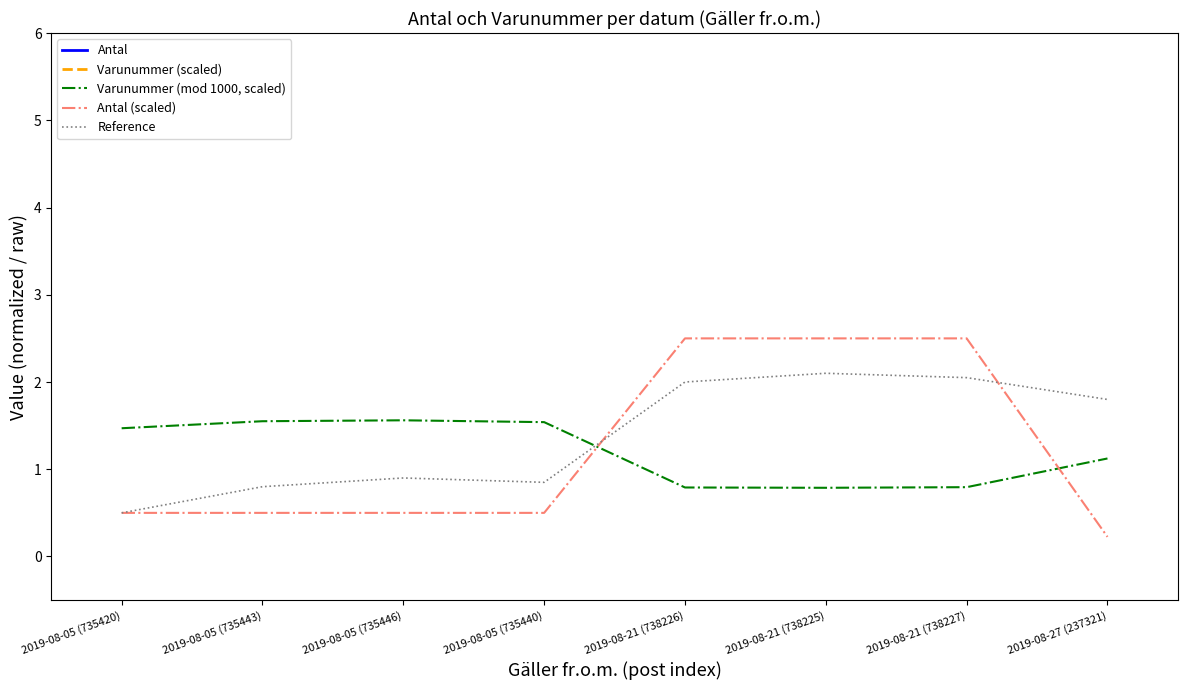

How many values in the Varunummer (scaled) series exceed 33?

7